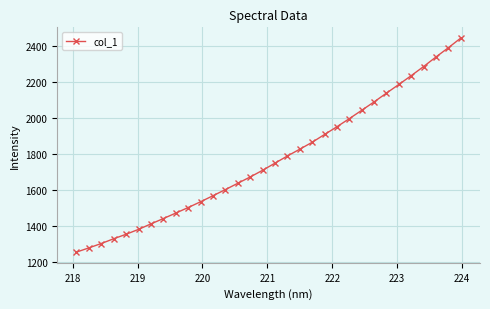

What is the minimum value shown in the chart?

1257.2